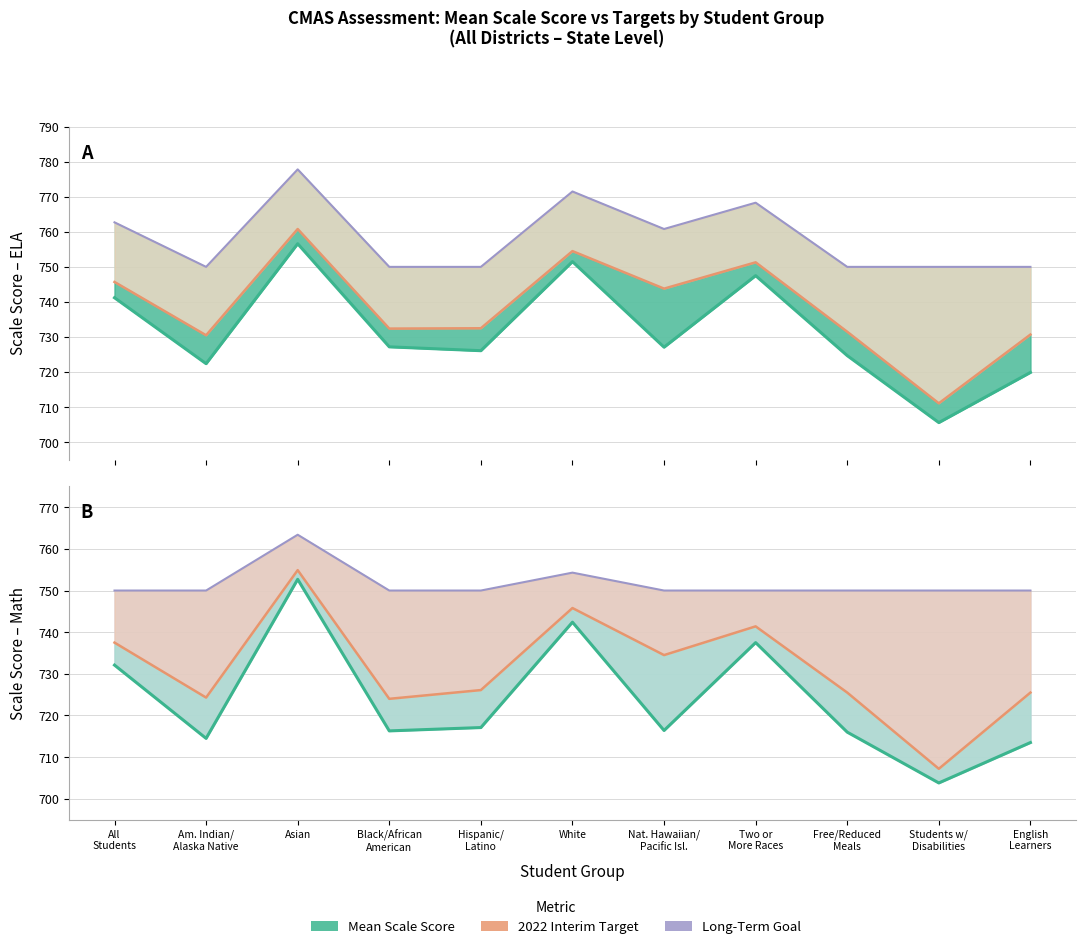

What is the label of the 2nd point from the right?

Students w/
Disabilities